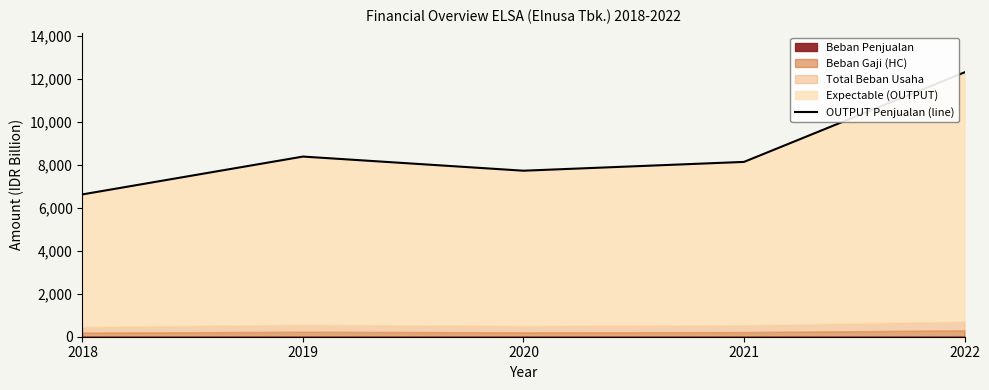

What is the sum of all values?

43179.1